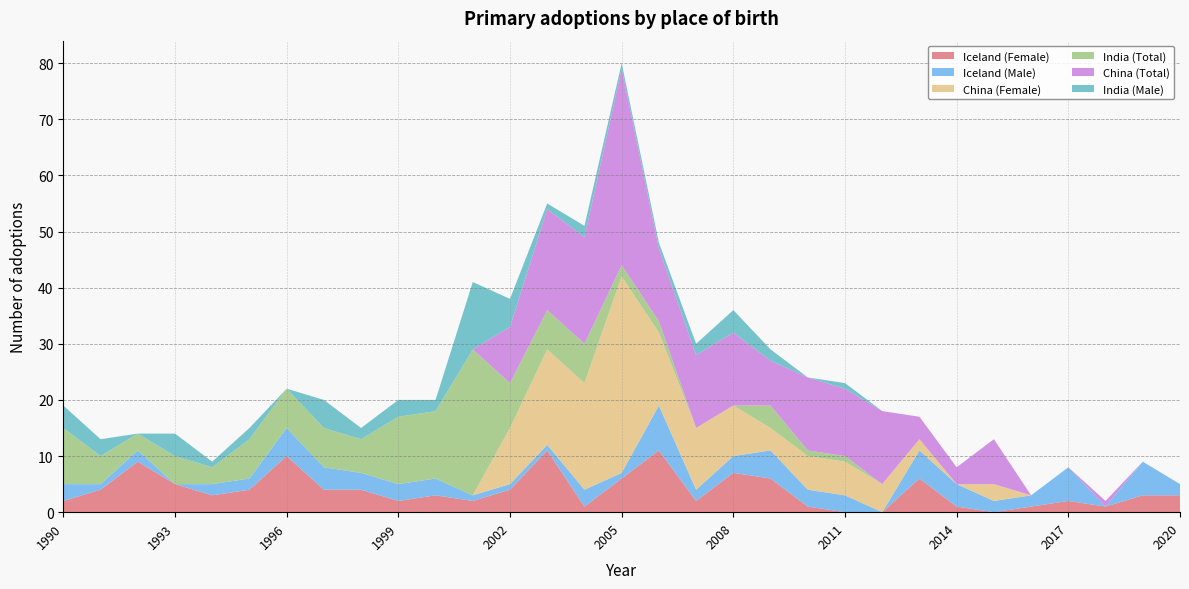

Reading left to right, list all the values displayed in this chart.

Iceland (Female): 1990=2	1991=4	1992=9	1993=5	1994=3	1995=4	1996=10	1997=4	1998=4	1999=2	2000=3	2001=2	2002=4	2003=11	2004=1	2005=6	2006=11	2007=2	2008=7	2009=6	2010=1	2011=0	2012=0	2013=6	2014=1	2015=0	2016=1	2017=2	2018=1	2019=3	2020=3
Iceland (Male): 1990=3	1991=1	1992=2	1993=0	1994=2	1995=2	1996=5	1997=4	1998=3	1999=3	2000=3	2001=1	2002=1	2003=1	2004=3	2005=1	2006=8	2007=2	2008=3	2009=5	2010=3	2011=3	2012=0	2013=5	2014=4	2015=2	2016=2	2017=6	2018=0	2019=6	2020=2
China (Female): 1990=0	1991=0	1992=0	1993=0	1994=0	1995=0	1996=0	1997=0	1998=0	1999=0	2000=0	2001=0	2002=10	2003=17	2004=19	2005=35	2006=13	2007=11	2008=9	2009=4	2010=6	2011=6	2012=5	2013=2	2014=0	2015=3	2016=0	2017=0	2018=0	2019=0	2020=0
India (Total): 1990=10	1991=5	1992=3	1993=5	1994=3	1995=7	1996=7	1997=7	1998=6	1999=12	2000=12	2001=26	2002=8	2003=7	2004=7	2005=2	2006=2	2007=0	2008=0	2009=4	2010=1	2011=1	2012=0	2013=0	2014=0	2015=0	2016=0	2017=0	2018=0	2019=0	2020=0
China (Total): 1990=0	1991=0	1992=0	1993=0	1994=0	1995=0	1996=0	1997=0	1998=0	1999=0	2000=0	2001=0	2002=10	2003=18	2004=19	2005=35	2006=13	2007=13	2008=13	2009=8	2010=13	2011=12	2012=13	2013=4	2014=3	2015=8	2016=0	2017=0	2018=1	2019=0	2020=0
India (Male): 1990=4	1991=3	1992=0	1993=4	1994=1	1995=2	1996=0	1997=5	1998=2	1999=3	2000=2	2001=12	2002=5	2003=1	2004=2	2005=1	2006=1	2007=2	2008=4	2009=2	2010=0	2011=1	2012=0	2013=0	2014=0	2015=0	2016=0	2017=0	2018=0	2019=0	2020=0